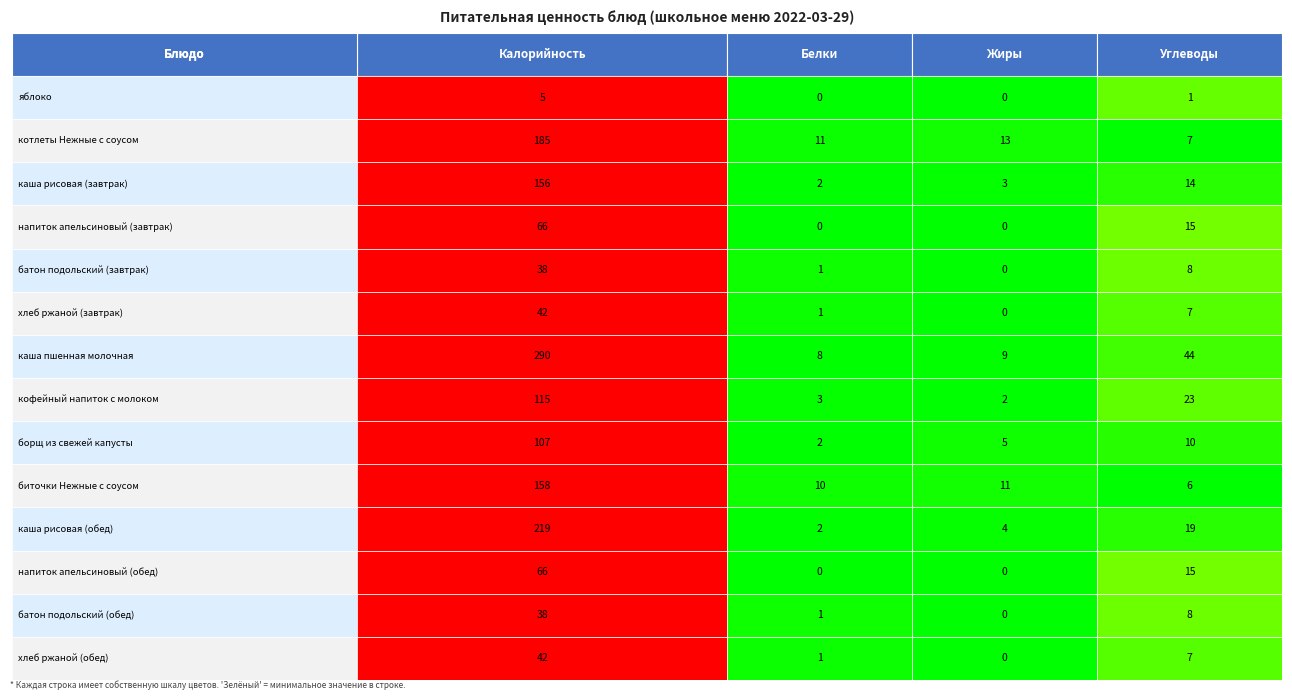

Reading left to right, what are all the values shown in this chart?

яблоко: яблоко=5	котлеты Нежные с соусом=0	каша рисовая (завтрак)=0	напиток апельсиновый (завтрак)=1
котлеты Нежные с соусом: яблоко=185	котлеты Нежные с соусом=11	каша рисовая (завтрак)=13	напиток апельсиновый (завтрак)=7
каша рисовая (завтрак): яблоко=156	котлеты Нежные с соусом=2	каша рисовая (завтрак)=3	напиток апельсиновый (завтрак)=14
напиток апельсиновый (завтрак): яблоко=66	котлеты Нежные с соусом=0	каша рисовая (завтрак)=0	напиток апельсиновый (завтрак)=15
батон подольский (завтрак): яблоко=38	котлеты Нежные с соусом=1	каша рисовая (завтрак)=0	напиток апельсиновый (завтрак)=8
хлеб ржаной (завтрак): яблоко=42	котлеты Нежные с соусом=1	каша рисовая (завтрак)=0	напиток апельсиновый (завтрак)=7
каша пшенная молочная: яблоко=290	котлеты Нежные с соусом=8	каша рисовая (завтрак)=9	напиток апельсиновый (завтрак)=44
кофейный напиток с молоком: яблоко=115	котлеты Нежные с соусом=3	каша рисовая (завтрак)=2	напиток апельсиновый (завтрак)=23
борщ из свежей капусты: яблоко=107	котлеты Нежные с соусом=2	каша рисовая (завтрак)=5	напиток апельсиновый (завтрак)=10
биточки Нежные с соусом: яблоко=158	котлеты Нежные с соусом=10	каша рисовая (завтрак)=11	напиток апельсиновый (завтрак)=6
каша рисовая (обед): яблоко=219	котлеты Нежные с соусом=2	каша рисовая (завтрак)=4	напиток апельсиновый (завтрак)=19
напиток апельсиновый (обед): яблоко=66	котлеты Нежные с соусом=0	каша рисовая (завтрак)=0	напиток апельсиновый (завтрак)=15
батон подольский (обед): яблоко=38	котлеты Нежные с соусом=1	каша рисовая (завтрак)=0	напиток апельсиновый (завтрак)=8
хлеб ржаной (обед): яблоко=42	котлеты Нежные с соусом=1	каша рисовая (завтрак)=0	напиток апельсиновый (завтрак)=7